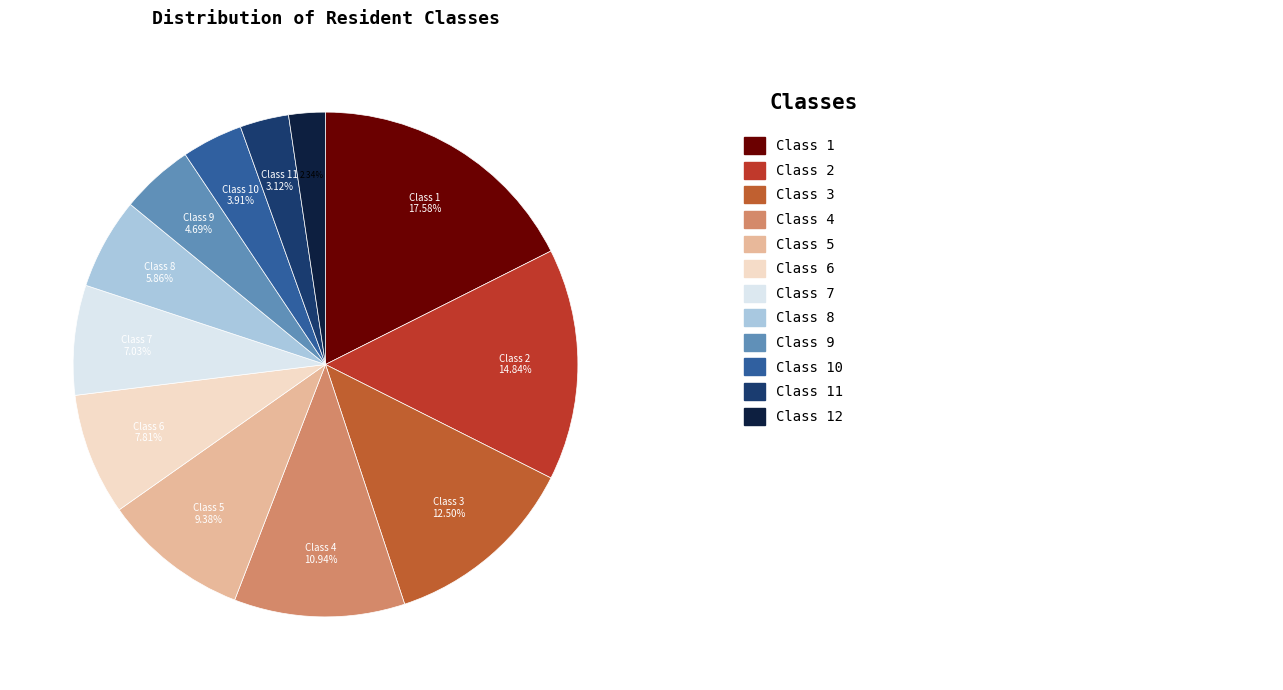

Which slice is the smallest?

Class 12